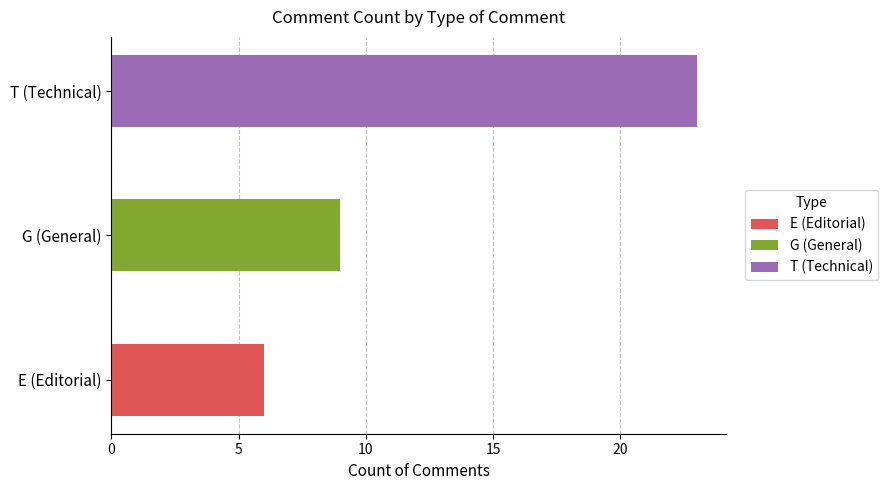

How many bars are there in total?

3